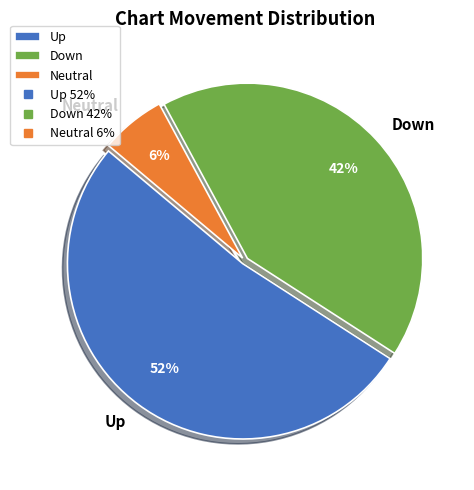

Which slice is the smallest?

Neutral